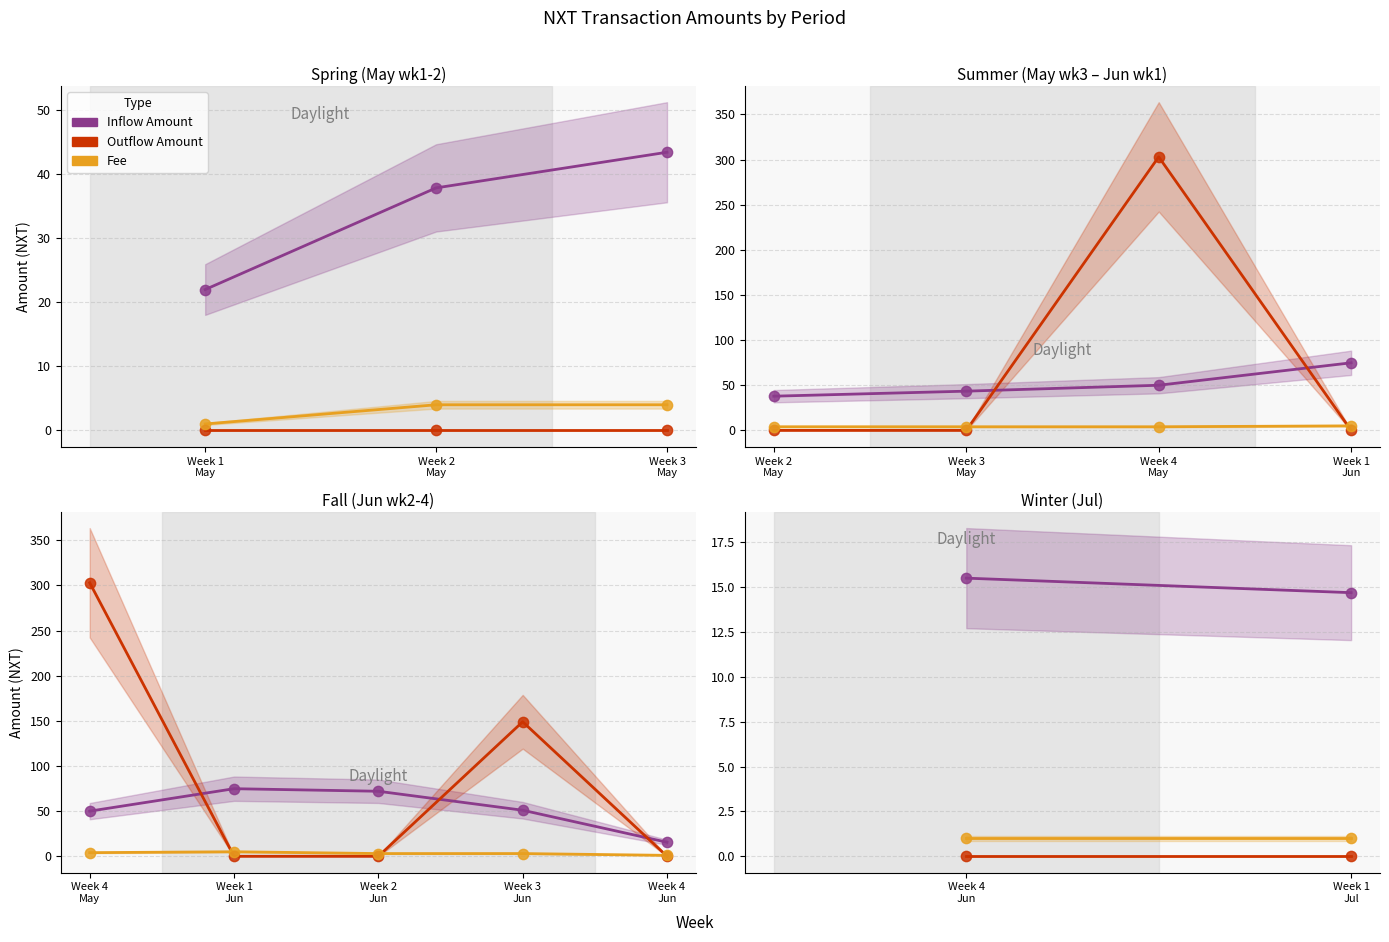

Which series reaches the minimum Y coordinate?

Outflow Amount